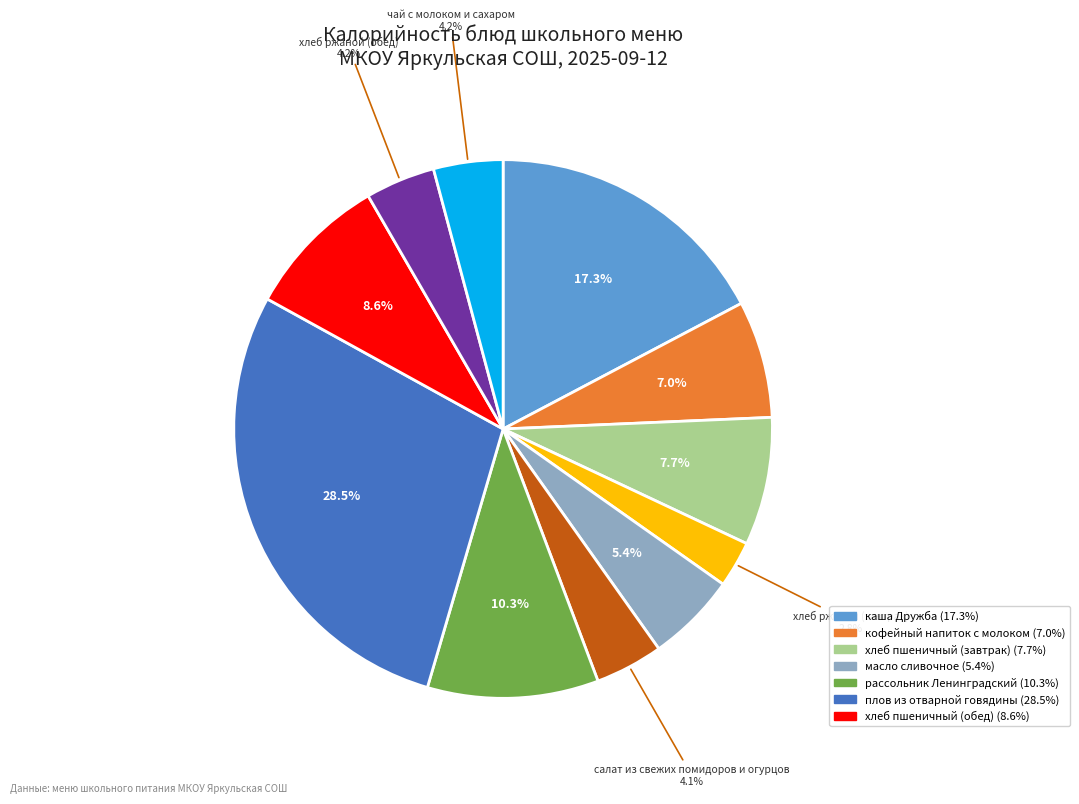

How many segments does this pie chart have?

11